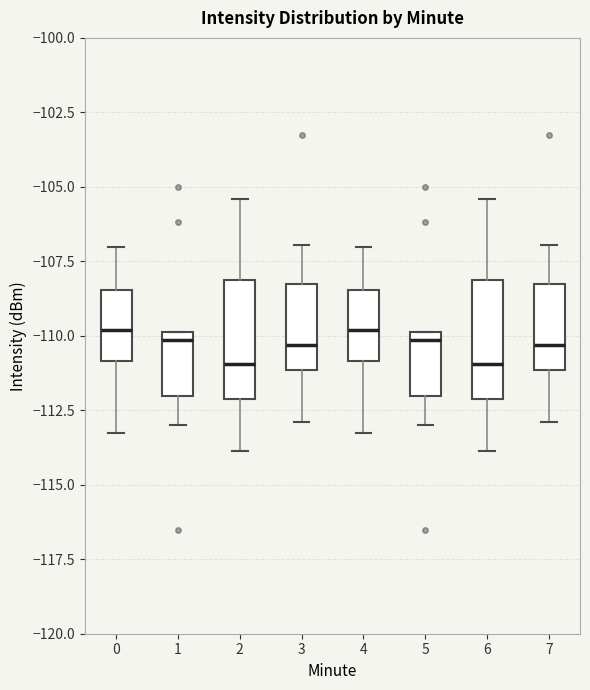

Reading left to right, read every box against the y-axis: the position of its median line, the range the box covers, and the ends of its whiskers. The values are not printed on the chart, so give them approximately, as read against the axis.

0: median -110.0, box -111.0 to -108.5, whiskers -113.5 to -107.0
1: median -110.0 (just below the box's upper edge), box -112.0 to -110.0, whiskers -113.0 to -110.0
2: median -111.0, box -112.0 to -108.0, whiskers -114.0 to -105.5
3: median -110.5, box -111.0 to -108.5, whiskers -113.0 to -107.0
4: median -110.0, box -111.0 to -108.5, whiskers -113.5 to -107.0
5: median -110.0 (just below the box's upper edge), box -112.0 to -110.0, whiskers -113.0 to -110.0
6: median -111.0, box -112.0 to -108.0, whiskers -114.0 to -105.5
7: median -110.5, box -111.0 to -108.5, whiskers -113.0 to -107.0